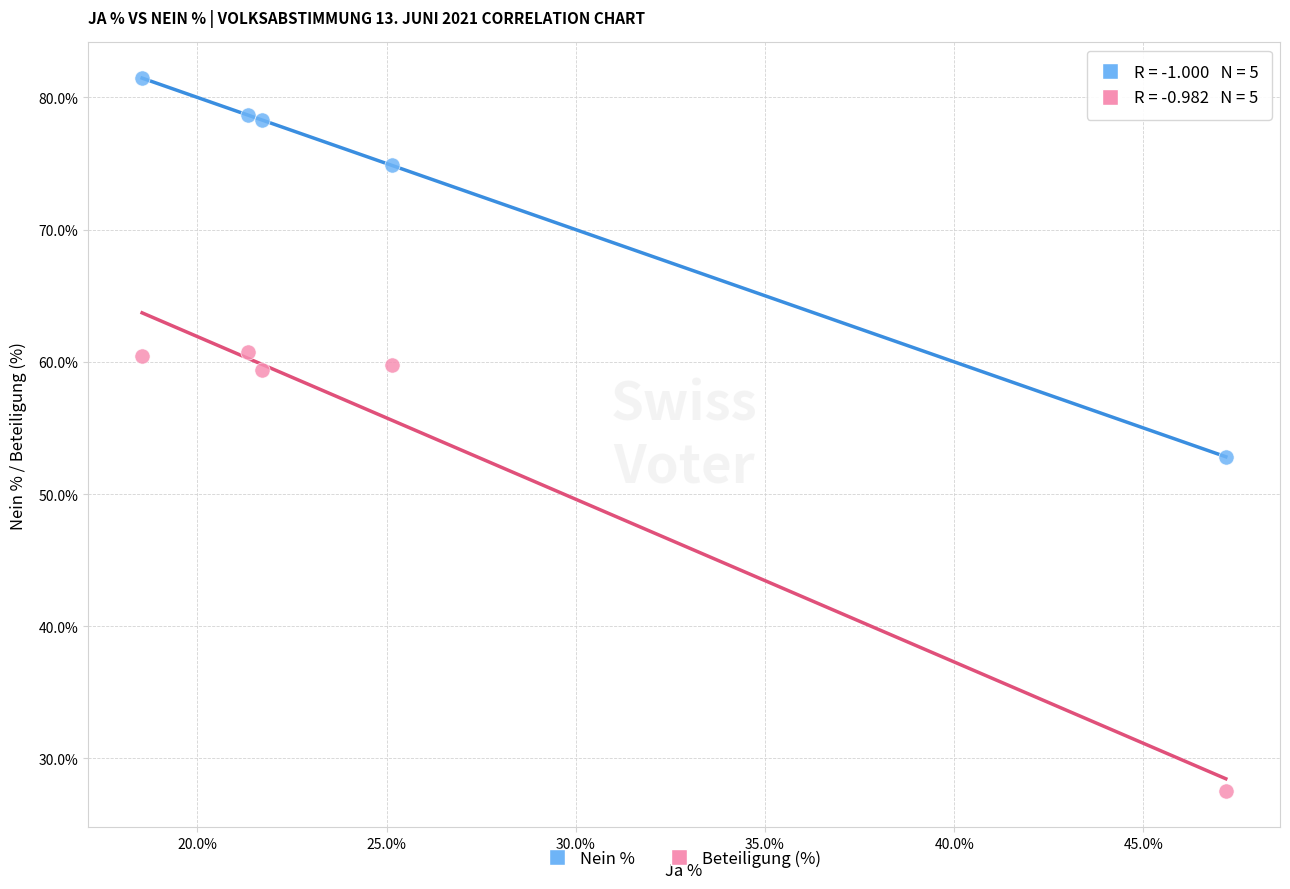

Across all data points, what is the average Y value?

63.4